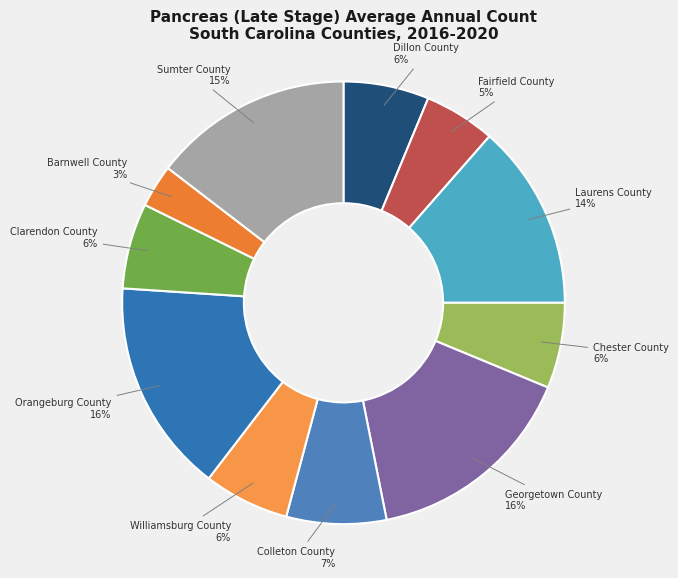

Which slice is the smallest?

Barnwell County